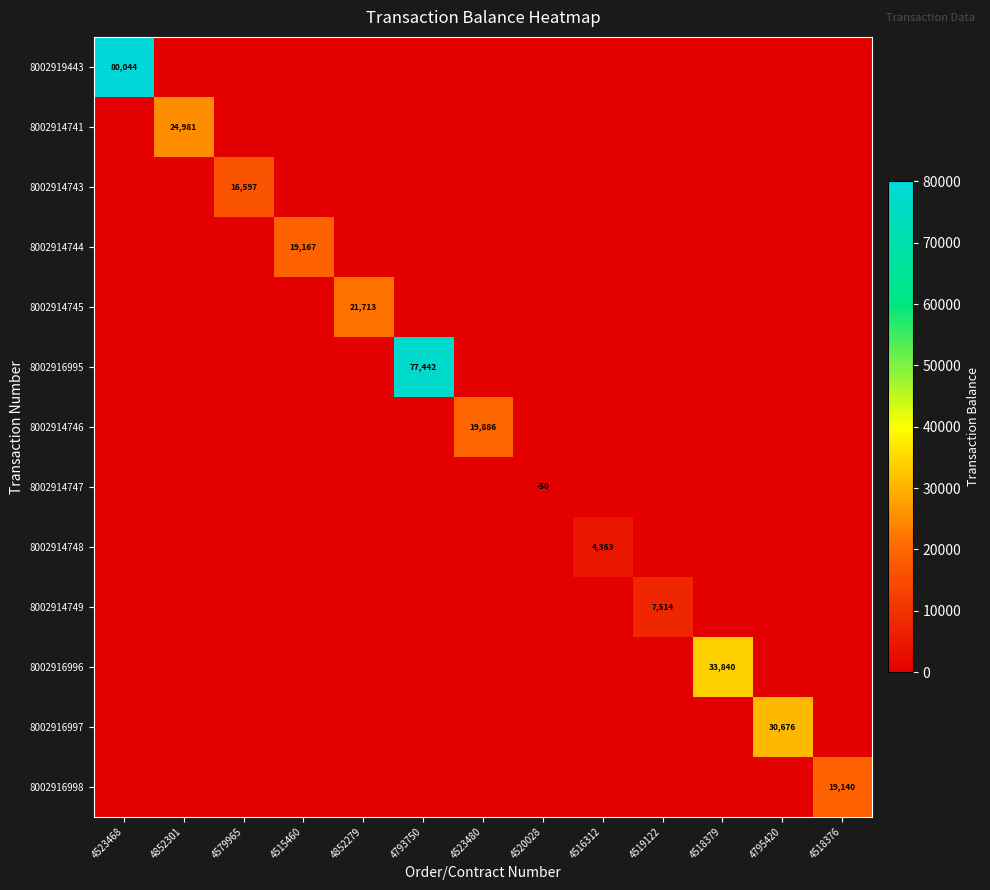

The value of 8002914749 at 4519122 is 10644. True or false?

False